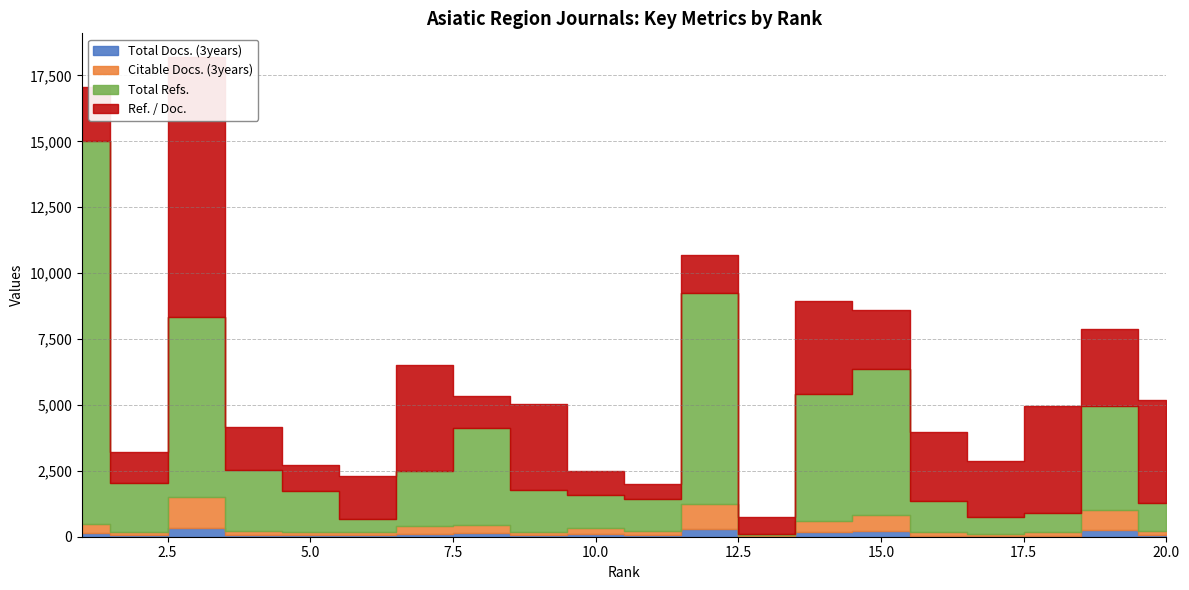

Where is the first local maximum for Ref. / Doc.?

3